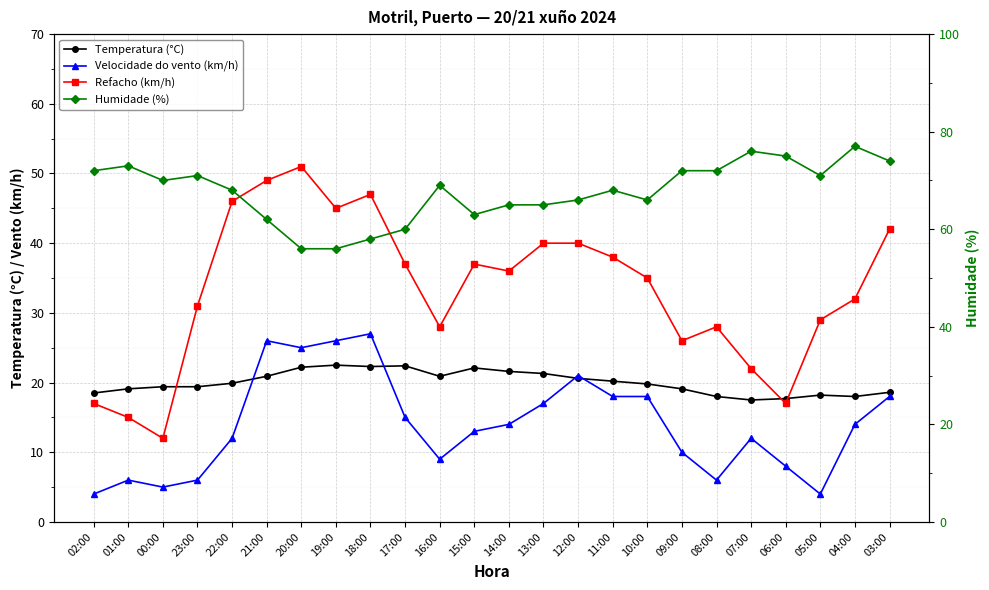

What is the approximate value of Humidade (%) at 19:00?

56.0